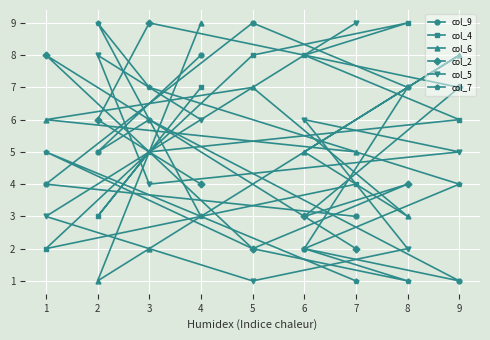

How many interior local valleys does the col_9 series have?

2